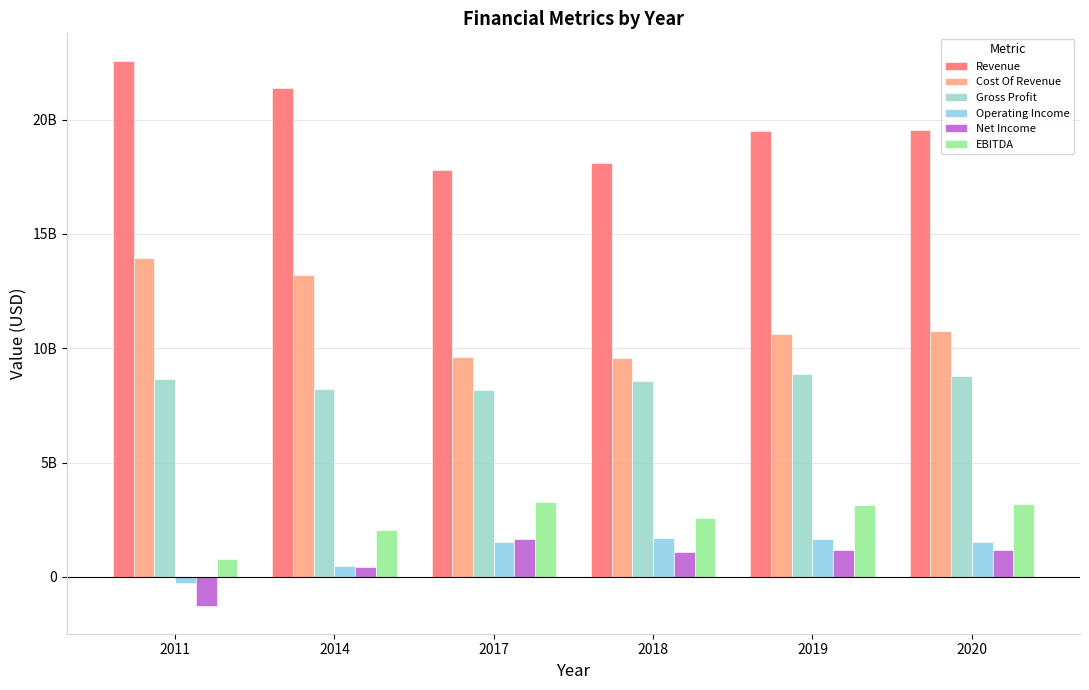

What is the average value of the Operating Income series?

1106500000